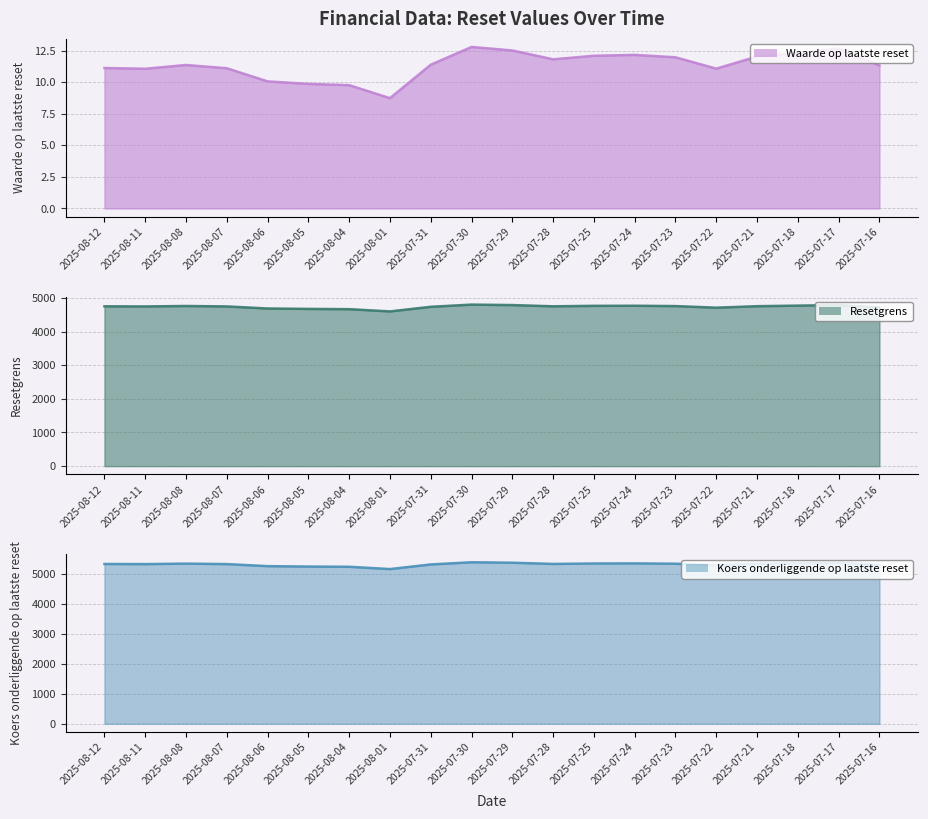

True or false: Waarde op laatste reset and Koers onderliggende op laatste reset cross at least once.

False